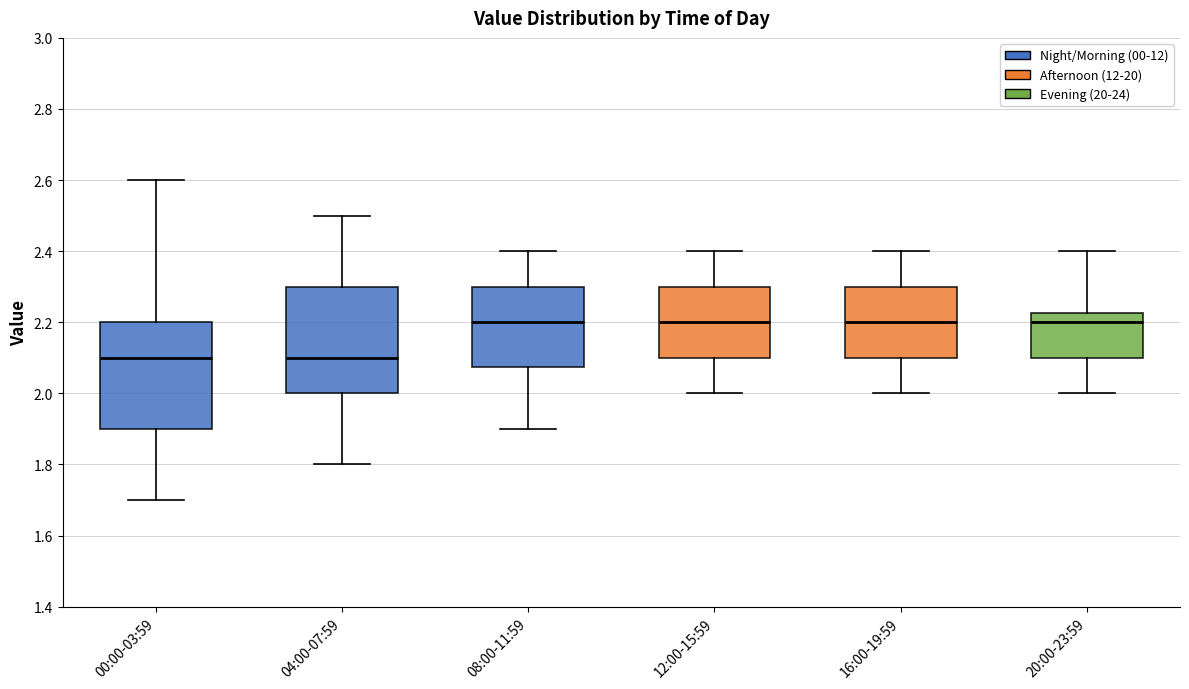

Where is the lower edge of the box for 16:00-19:59 on the y-axis? The values are not printed on the chart, so give them approximately, as read against the axis.

2.10